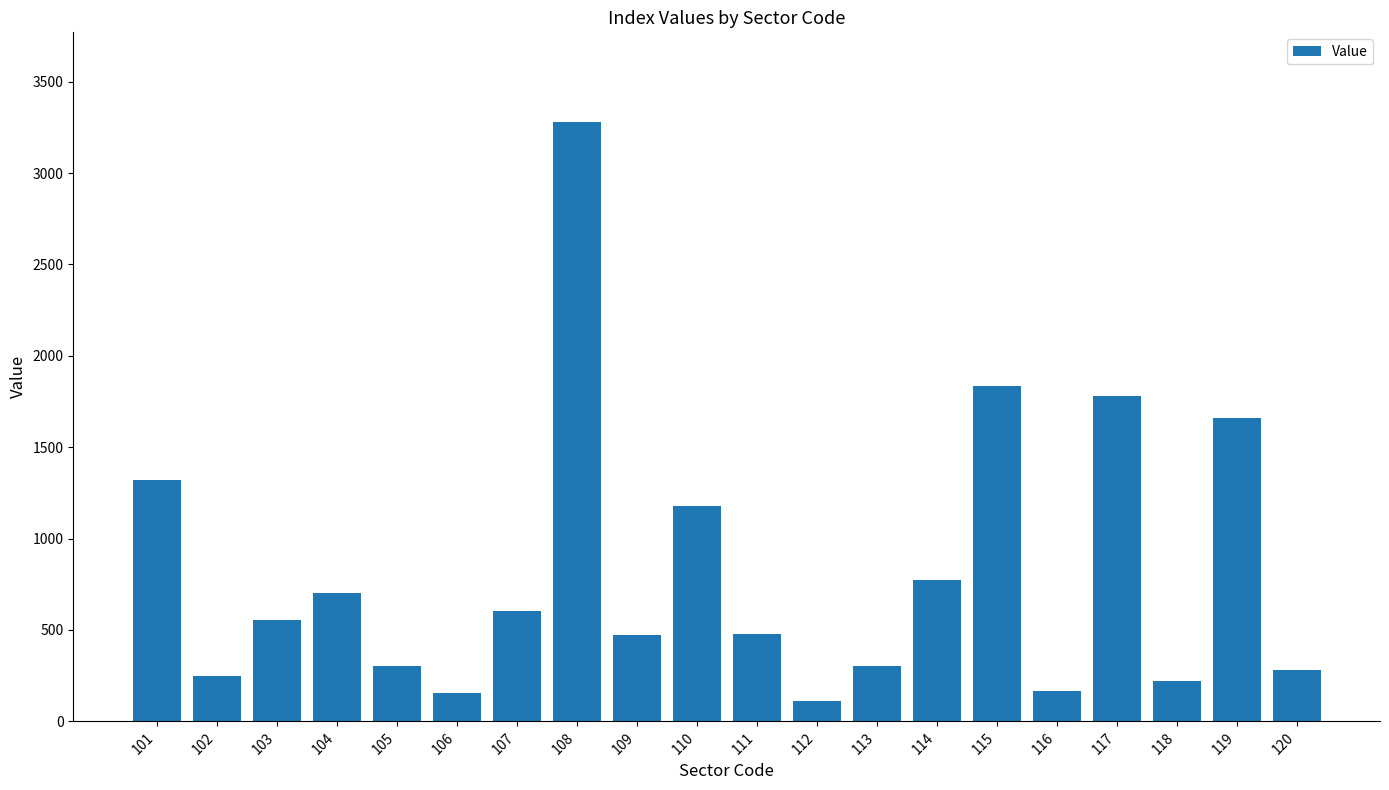

What is the value of the 18th bar from the left?

222